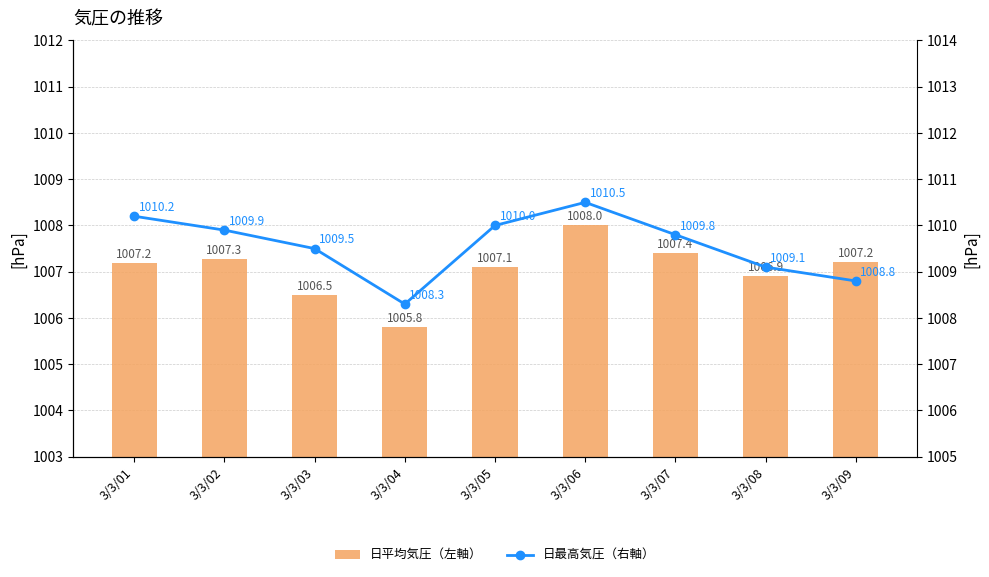

How many values in the 日平均気圧（左軸） series exceed 1007?

6